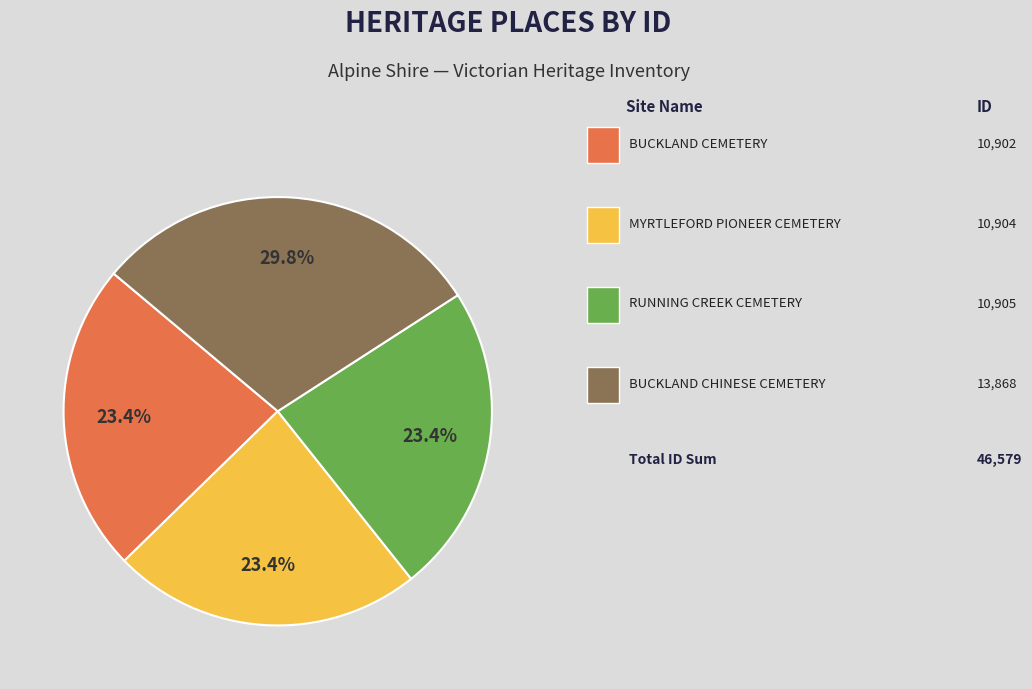

Is there a majority slice in this chart?

No